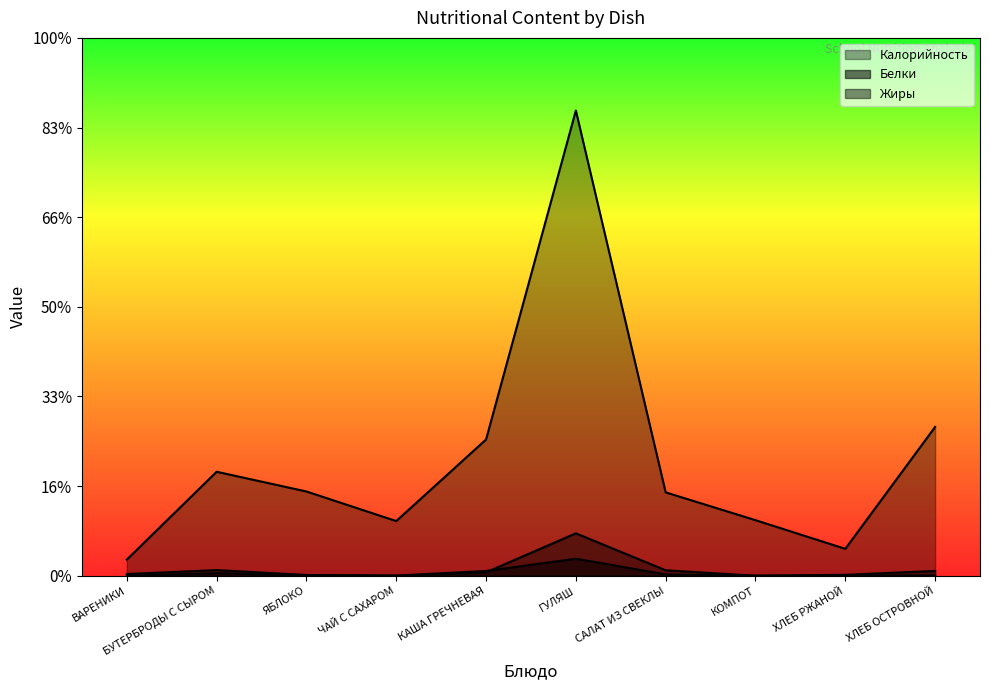

At КОМПОТ, list the series in order from largest to smallest.

Калорийность, Белки, Жиры